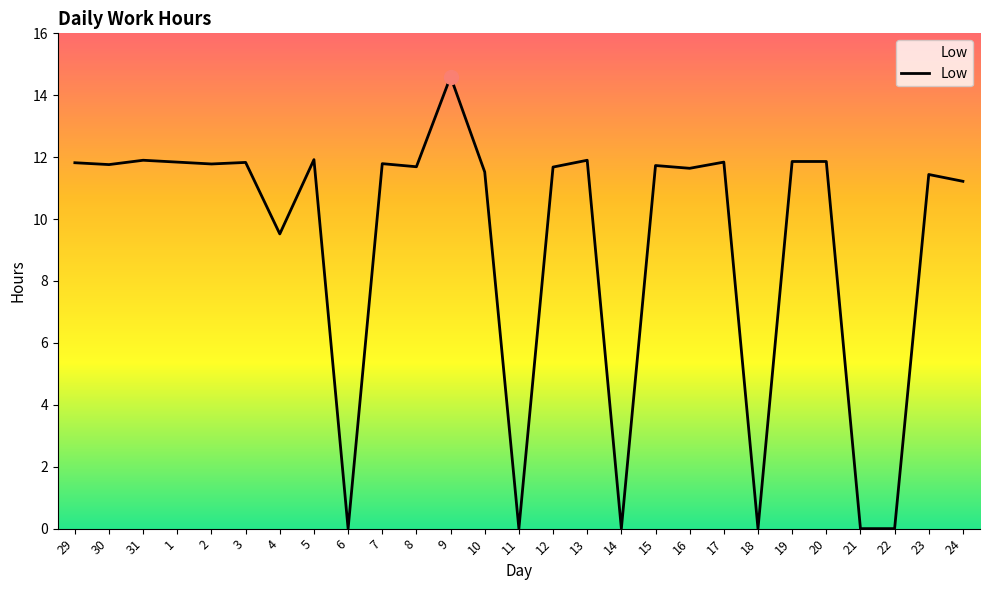

Approximately how many times larger is the value at 29 compared to 31?

1.0